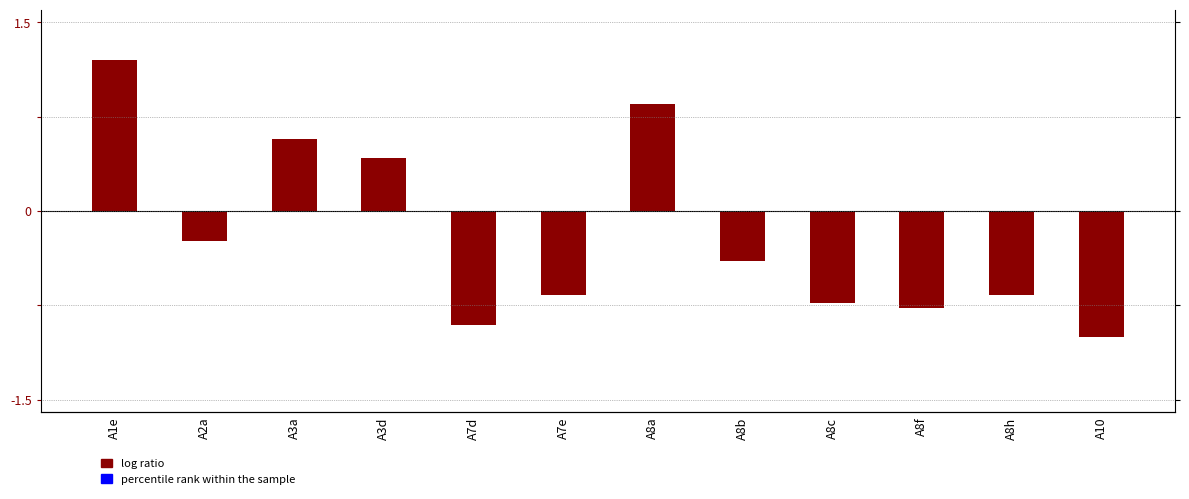

Rank the categories by value from highest to lowest.

A1e, A8a, A3a, A3d, A2a, A8b, A8h, A7e, A8c, A8f, A7d, A10